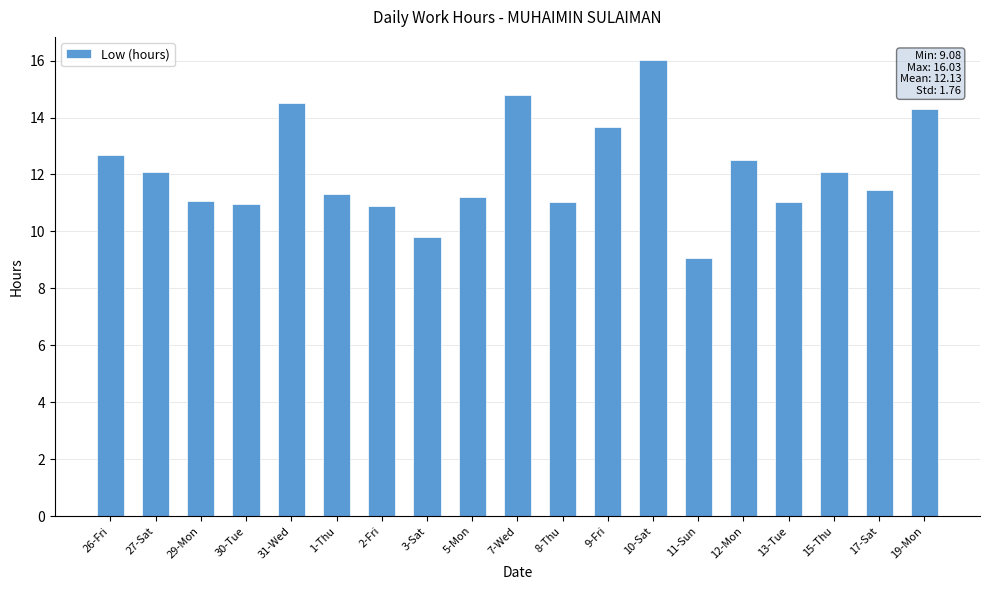

What is the change in value from 27-Sat to 13-Tue?

-1.0